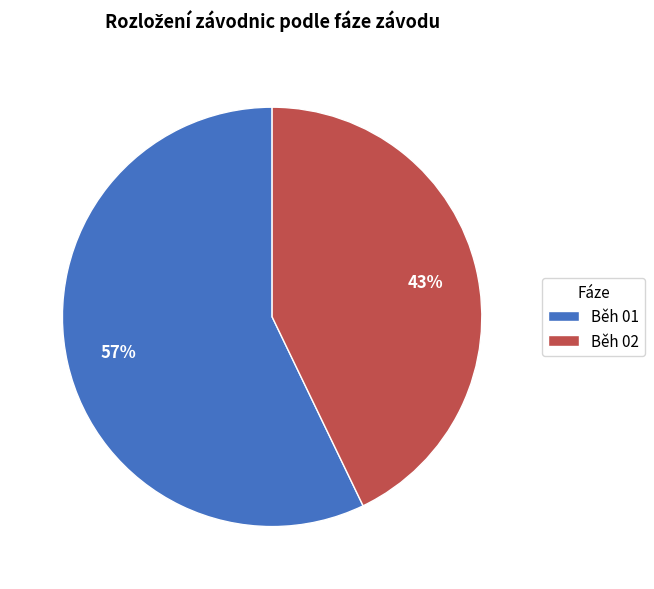

To the nearest percent, what is the difference between the largest and smallest slice percentages?

14%